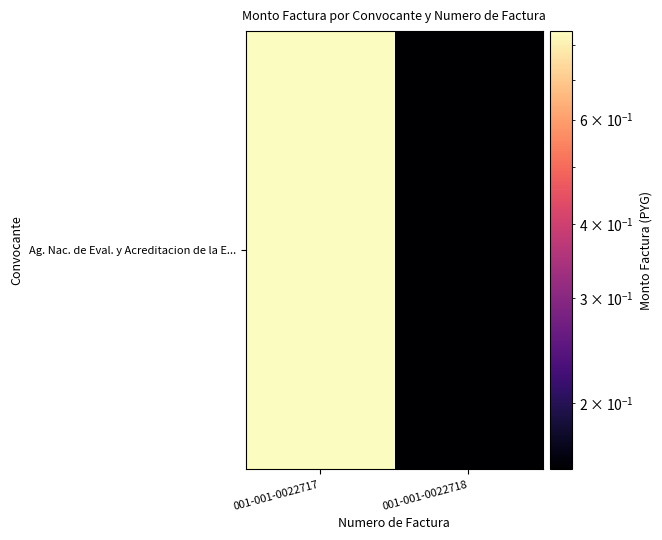

List the labels in order of value, largest first.

001-001-0022717, 001-001-0022718